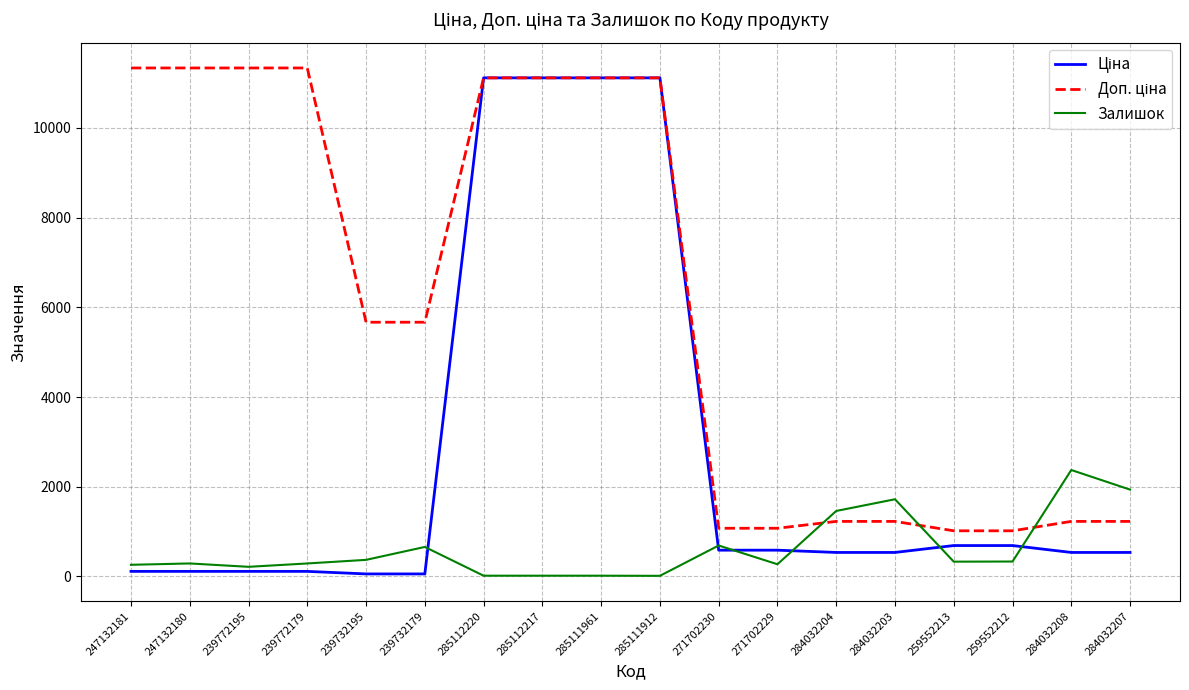

At which label does Залишок first exceed 330?

239732195